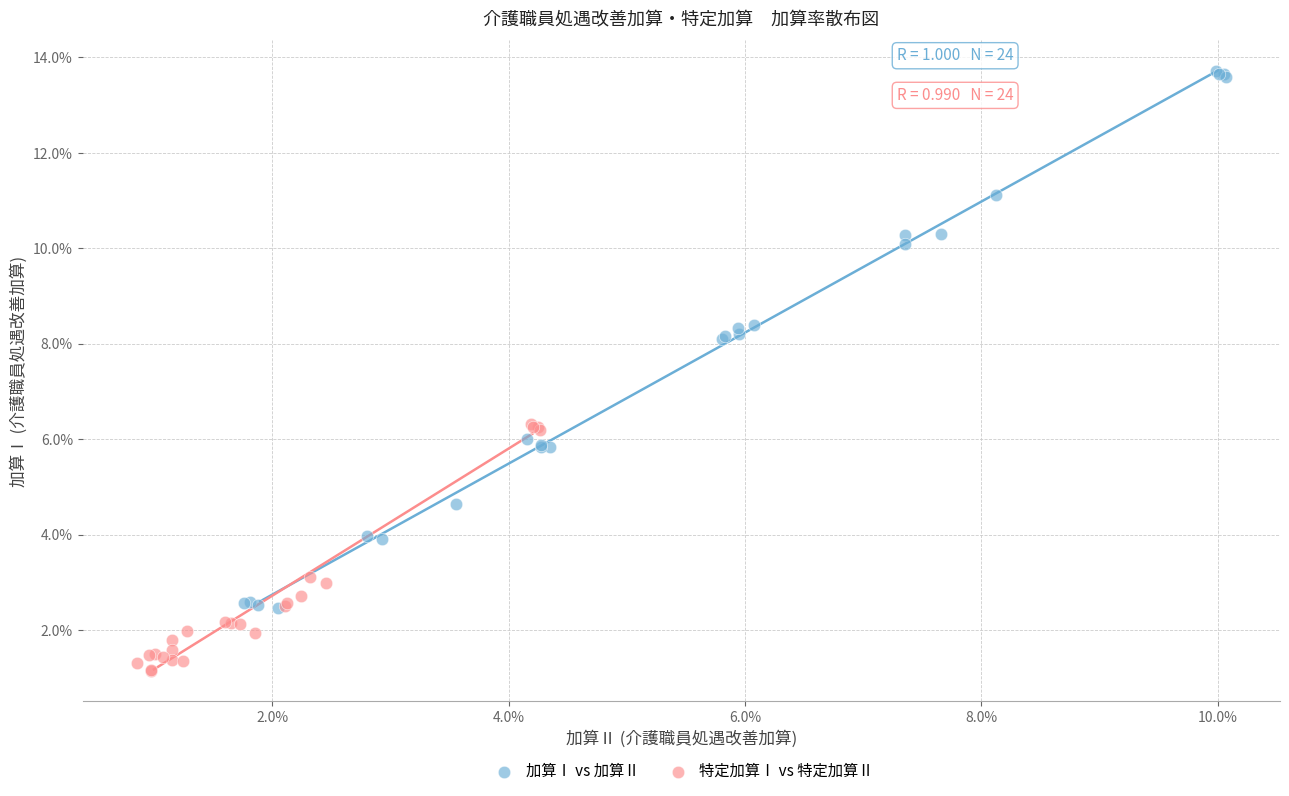

What are all the series names shown in the legend?

加算Ⅰ vs 加算Ⅱ, 特定加算Ⅰ vs 特定加算Ⅱ